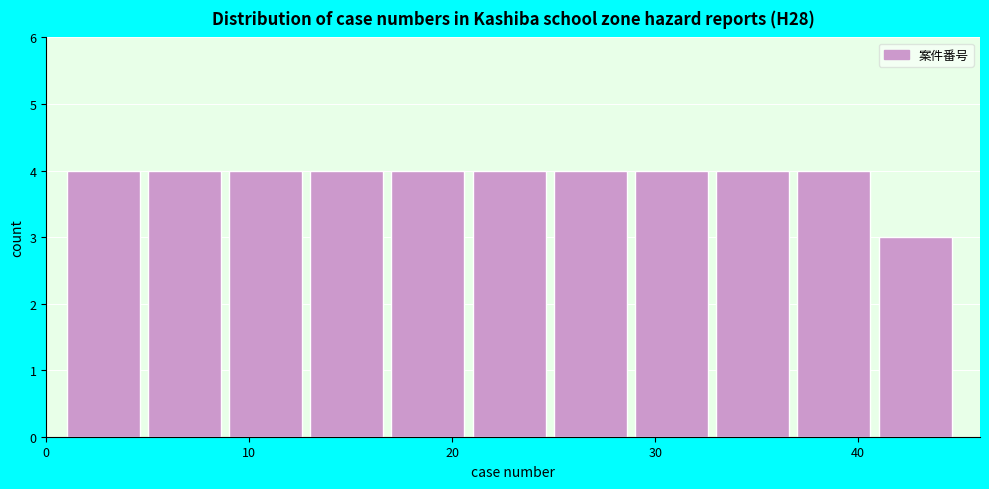

Reading left to right, list every bar in this chart as the range it spans on the x-axis followed by its height. The values are not printed on the chart, so give them approximately, as read against the axis.

1 to 5: 4
5 to 9: 4
9 to 13: 4
13 to 17: 4
17 to 21: 4
21 to 25: 4
25 to 29: 4
29 to 33: 4
33 to 37: 4
37 to 41: 4
41 to 45: 3